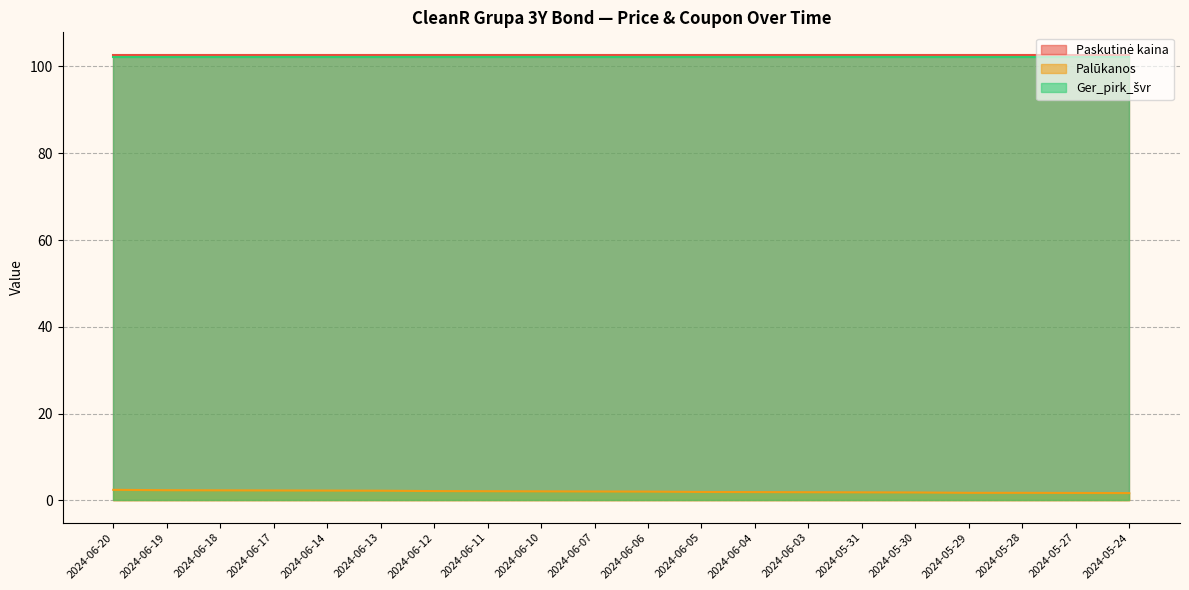

What is the average value of the Palūkanos series?

2.0